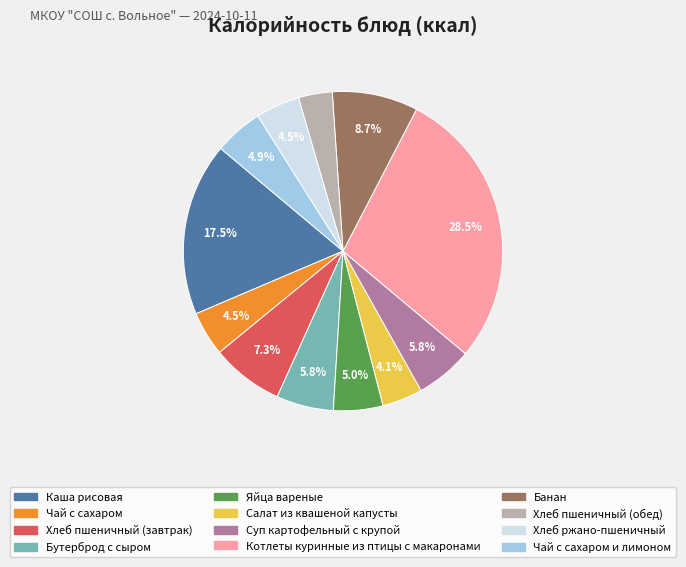

The Бутерброд с сыром slice represents 6% of the pie. True or false?

True